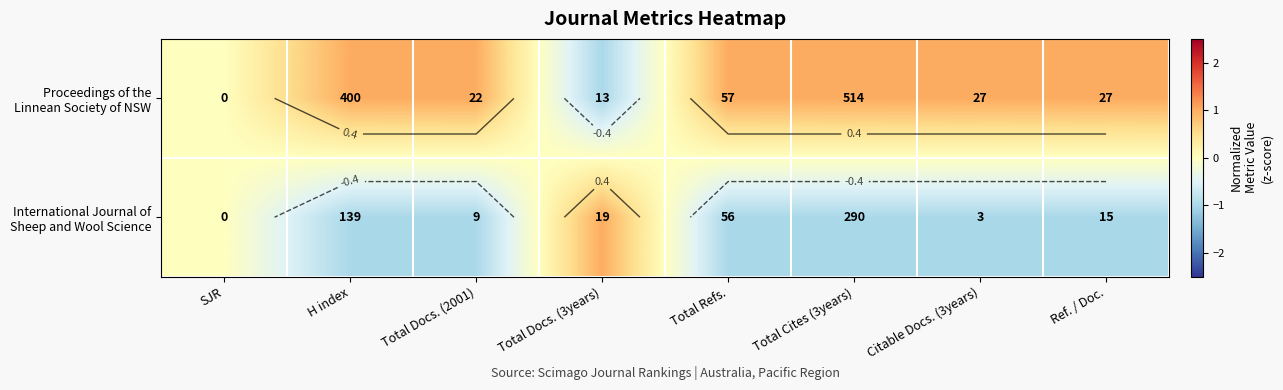

What is the difference between the second highest and second lowest values in the Proceedings of the Linnean Society of NSW series?

1